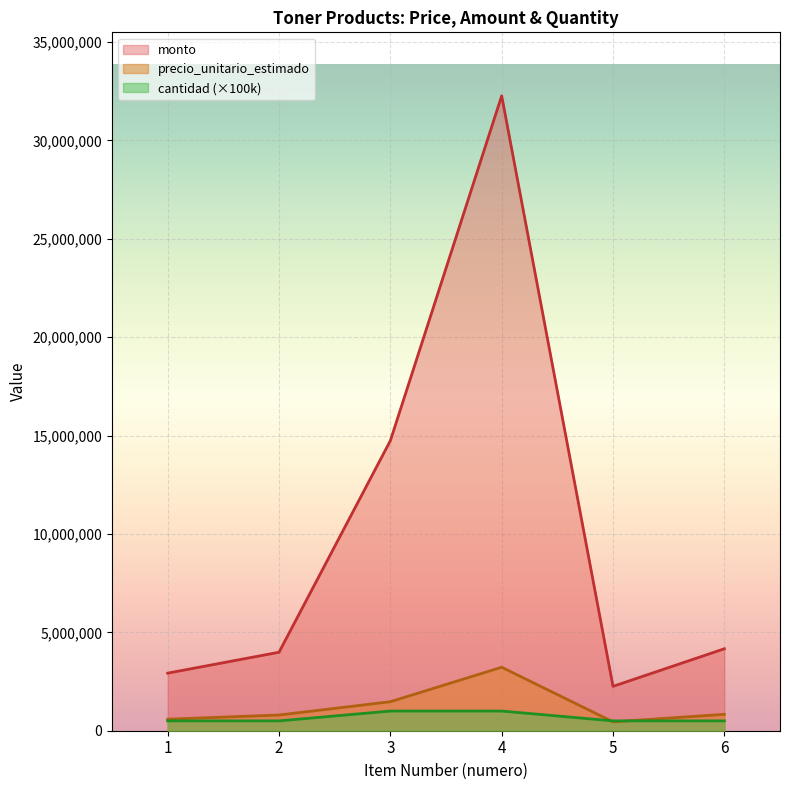

The value of precio_unitario_estimado at 6 is 833000. True or false?

True